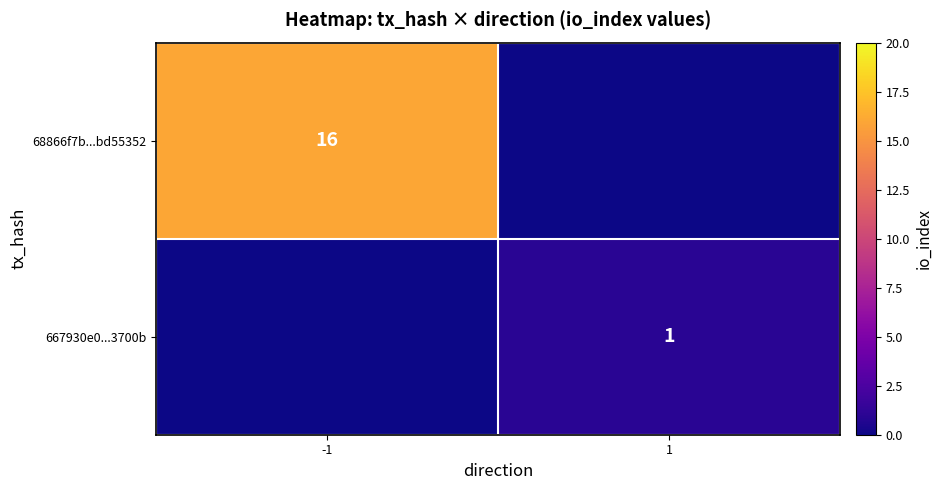

The value of 68866f7b...bd55352 at -1 is 16. True or false?

True